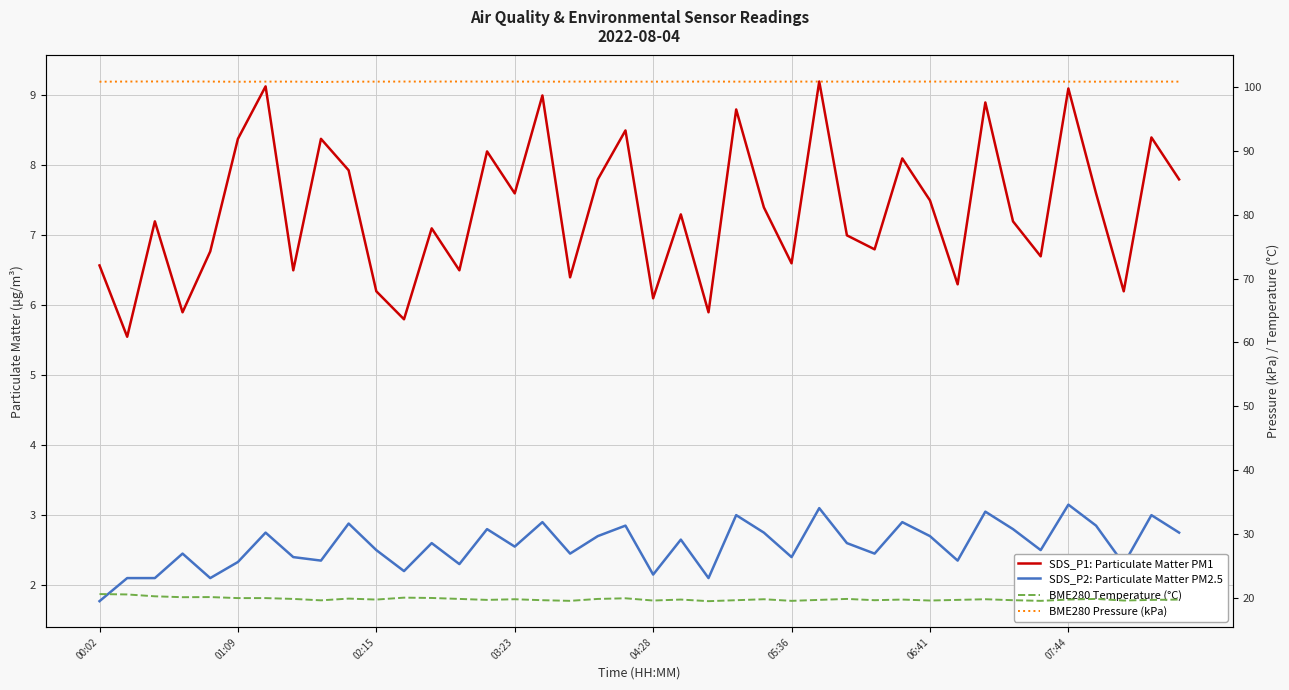

Does the chart display data point markers on the line(s)?

No